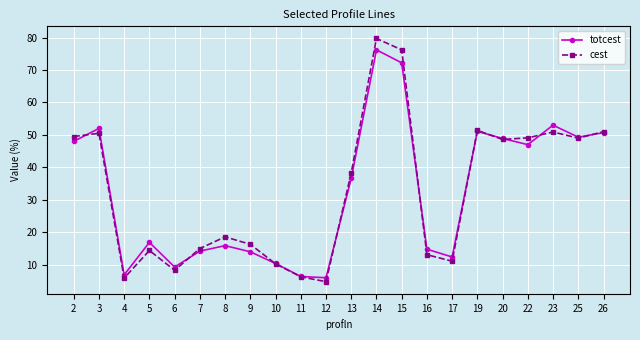

The cest series shows 4.8 at 12. True or false?

True